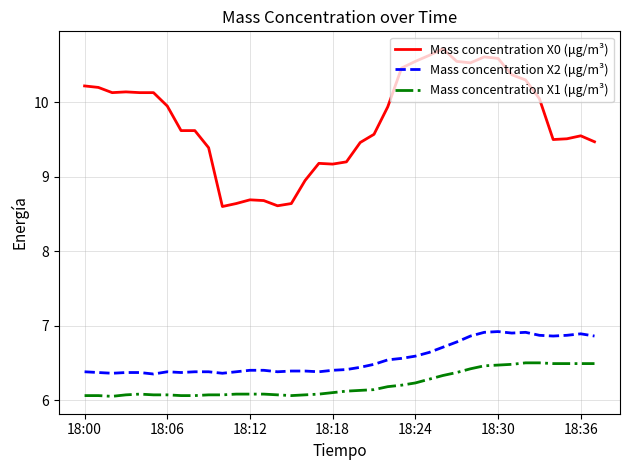

What is the maximum value for Mass concentration X1 (μg/m³)?

6.5